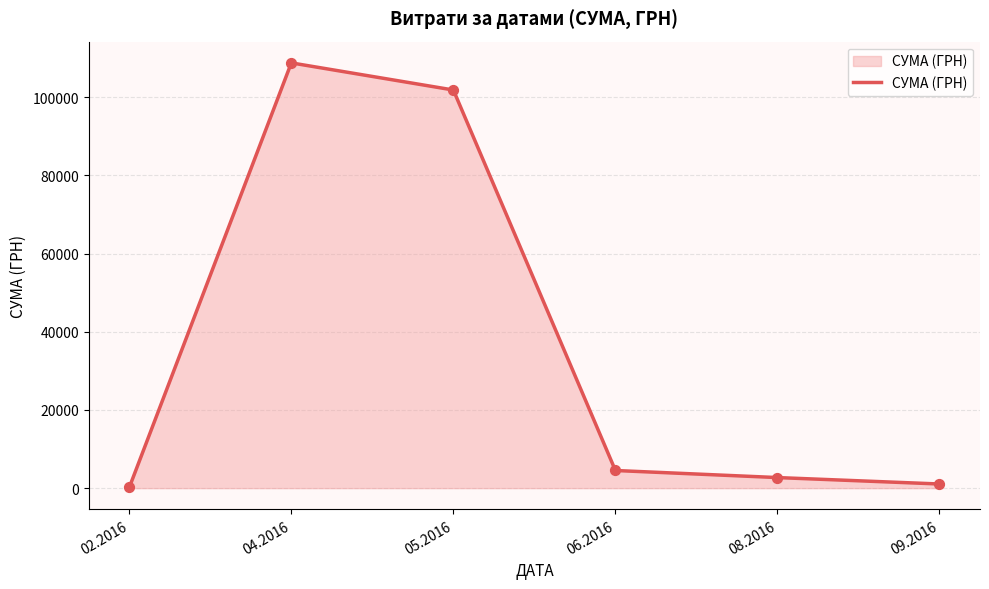

What is the ratio of the value at 04.2016 to the value at 06.2016?

24.1